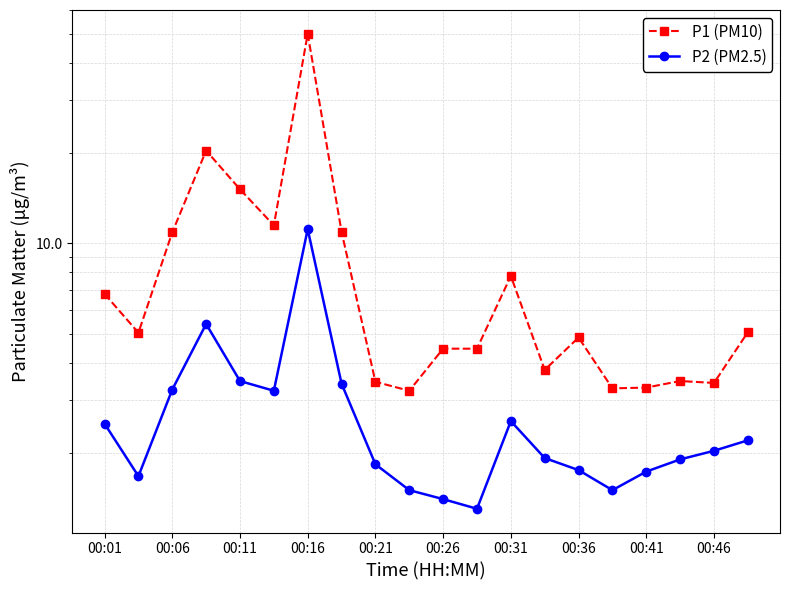

List the series in order of their overall mean, highest first.

P1 (PM10), P2 (PM2.5)